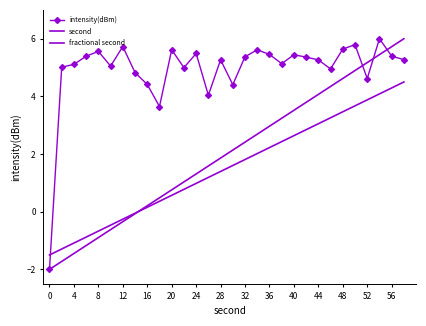

Which series has the largest total across all categories?

intensity(dBm)